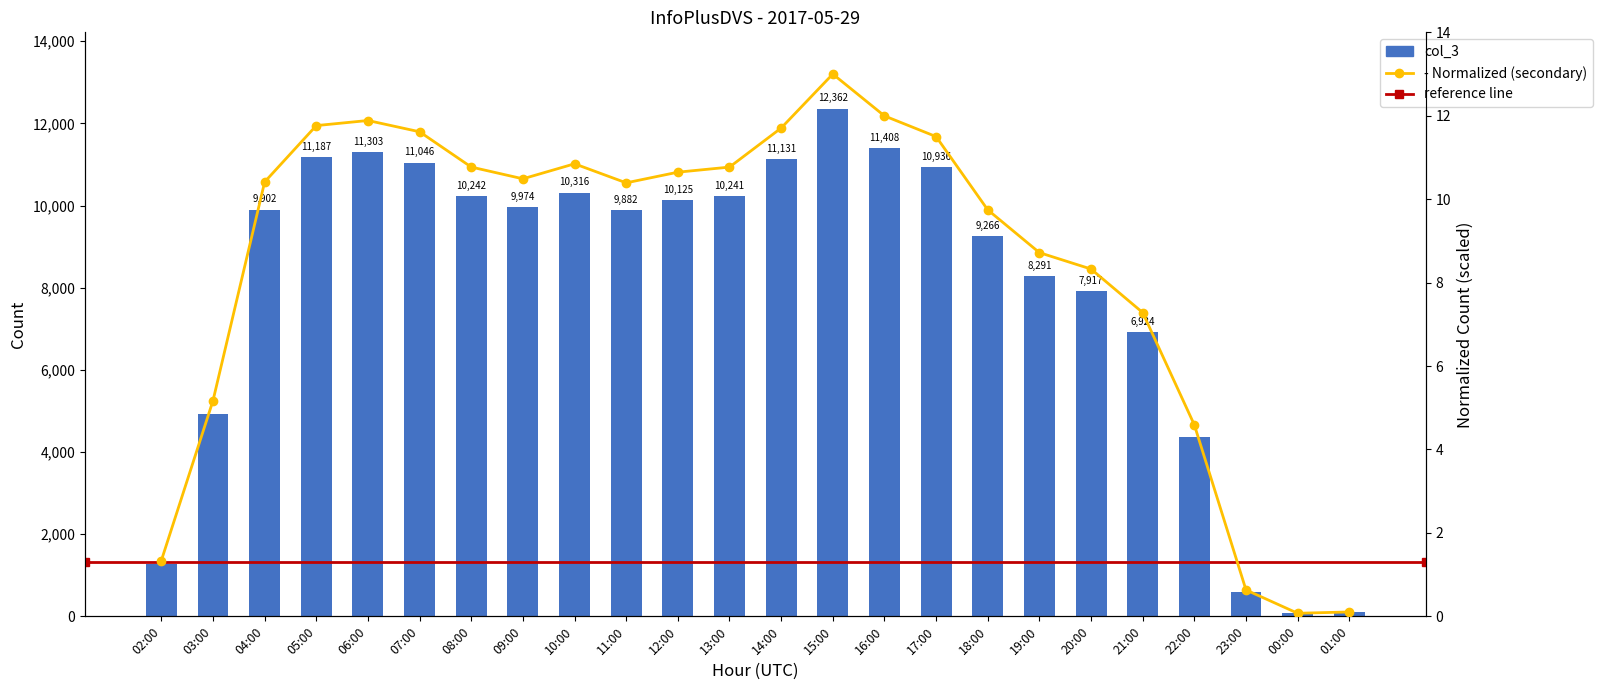

Which has a higher value, 21:00 or 05:00?

05:00